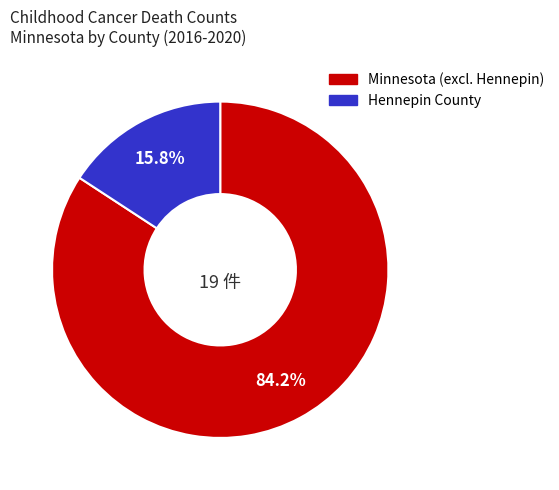

Count the number of slices in the pie.

2